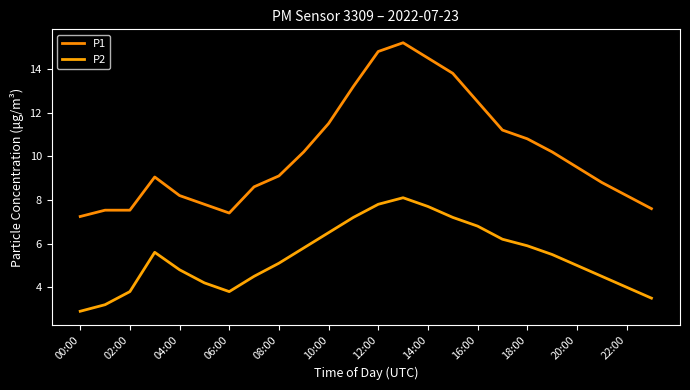

What is the average value of the P1 series?

10.2